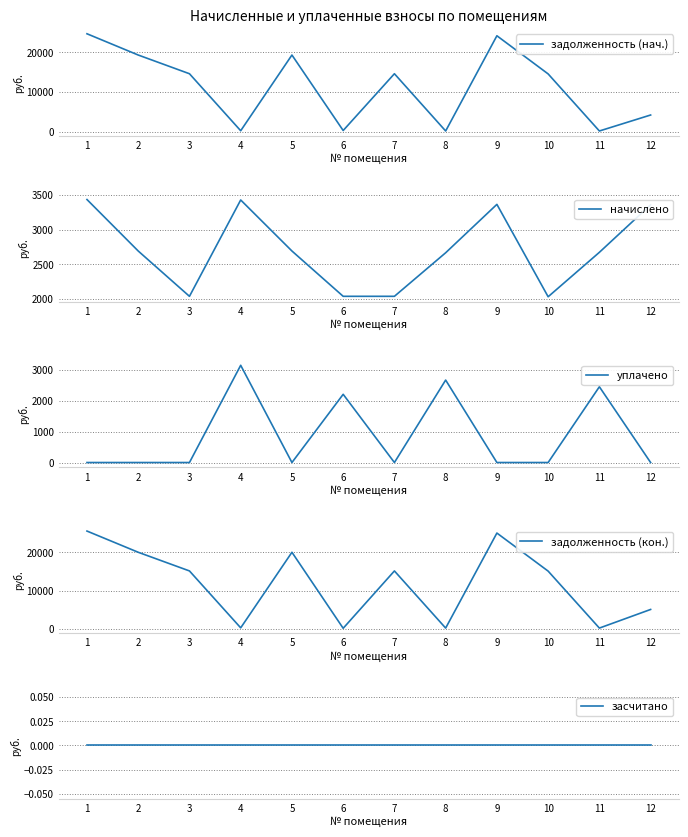

What is the average value of the задолженность (нач.) series?

11358.2